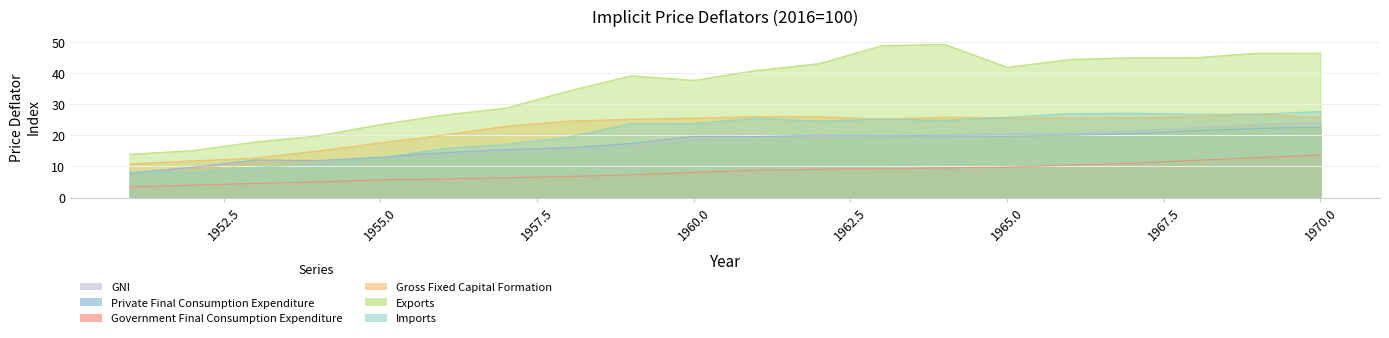

Reading left to right, extract all data points from this chart.

Imports: 1951=8.1	1952=8.1	1953=9.7	1954=10.9	1955=12.8	1956=15.8	1957=17.1	1958=19.4	1959=23.8	1960=23.8	1961=25.5	1962=24.6	1963=25.3	1964=24.8	1965=25.8	1966=27.0	1967=27.1	1968=26.8	1969=26.8	1970=27.7
Private Final Consumption Expenditure: 1951=8.0	1952=9.7	1953=12.1	1954=11.9	1955=13.0	1956=14.4	1957=15.4	1958=16.0	1959=17.4	1960=19.6	1961=19.6	1962=20.0	1963=19.9	1964=19.9	1965=19.8	1966=20.0	1967=20.5	1968=21.5	1969=22.2	1970=22.6
Government Final Consumption Expenditure: 1951=3.4	1952=4.0	1953=4.6	1954=5.0	1955=5.7	1956=6.0	1957=6.4	1958=6.8	1959=7.3	1960=8.1	1961=8.8	1962=9.1	1963=9.3	1964=9.6	1965=9.8	1966=10.4	1967=11.0	1968=12.0	1969=12.8	1970=13.7
Gross Fixed Capital Formation: 1951=10.8	1952=11.8	1953=12.7	1954=15.0	1955=17.6	1956=20.1	1957=22.9	1958=24.6	1959=25.2	1960=25.5	1961=26.0	1962=26.0	1963=25.2	1964=25.9	1965=25.6	1966=25.5	1967=25.6	1968=26.0	1969=26.9	1970=25.6
Exports: 1951=13.9	1952=15.1	1953=17.9	1954=19.9	1955=23.5	1956=26.5	1957=28.8	1958=34.2	1959=39.2	1960=37.7	1961=40.9	1962=43.1	1963=48.8	1964=49.3	1965=41.9	1966=44.4	1967=45.0	1968=45.0	1969=46.4	1970=46.4
GNI: 1951=7.5	1952=9.4	1953=11.4	1954=11.6	1955=12.8	1956=13.9	1957=15.1	1958=15.7	1959=16.6	1960=18.8	1961=19.5	1962=19.6	1963=19.7	1964=20.1	1965=20.4	1966=20.6	1967=21.4	1968=22.5	1969=23.4	1970=24.1